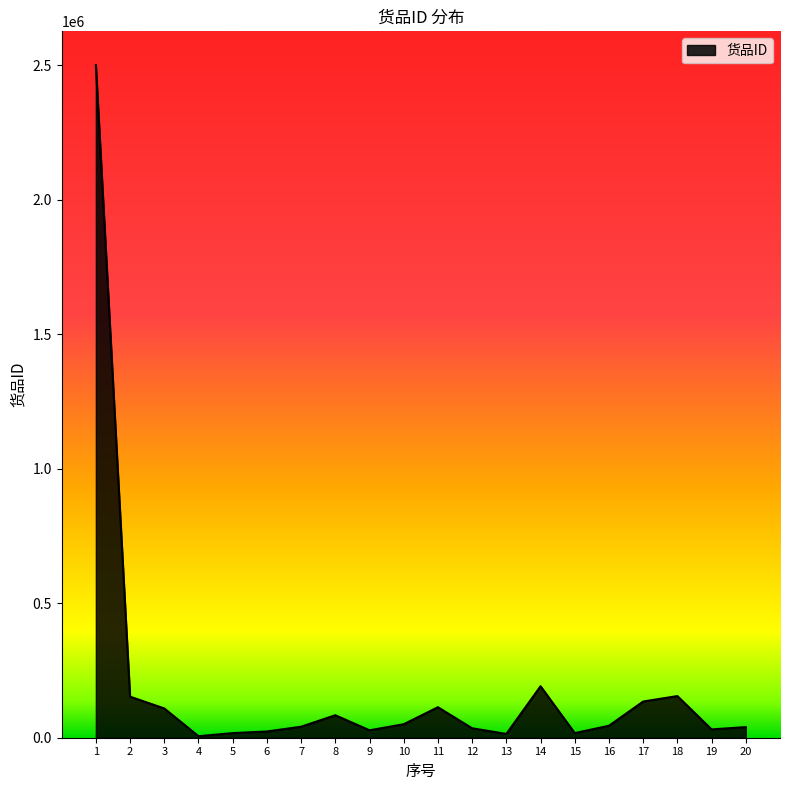

What is the sum of all values?

3786362